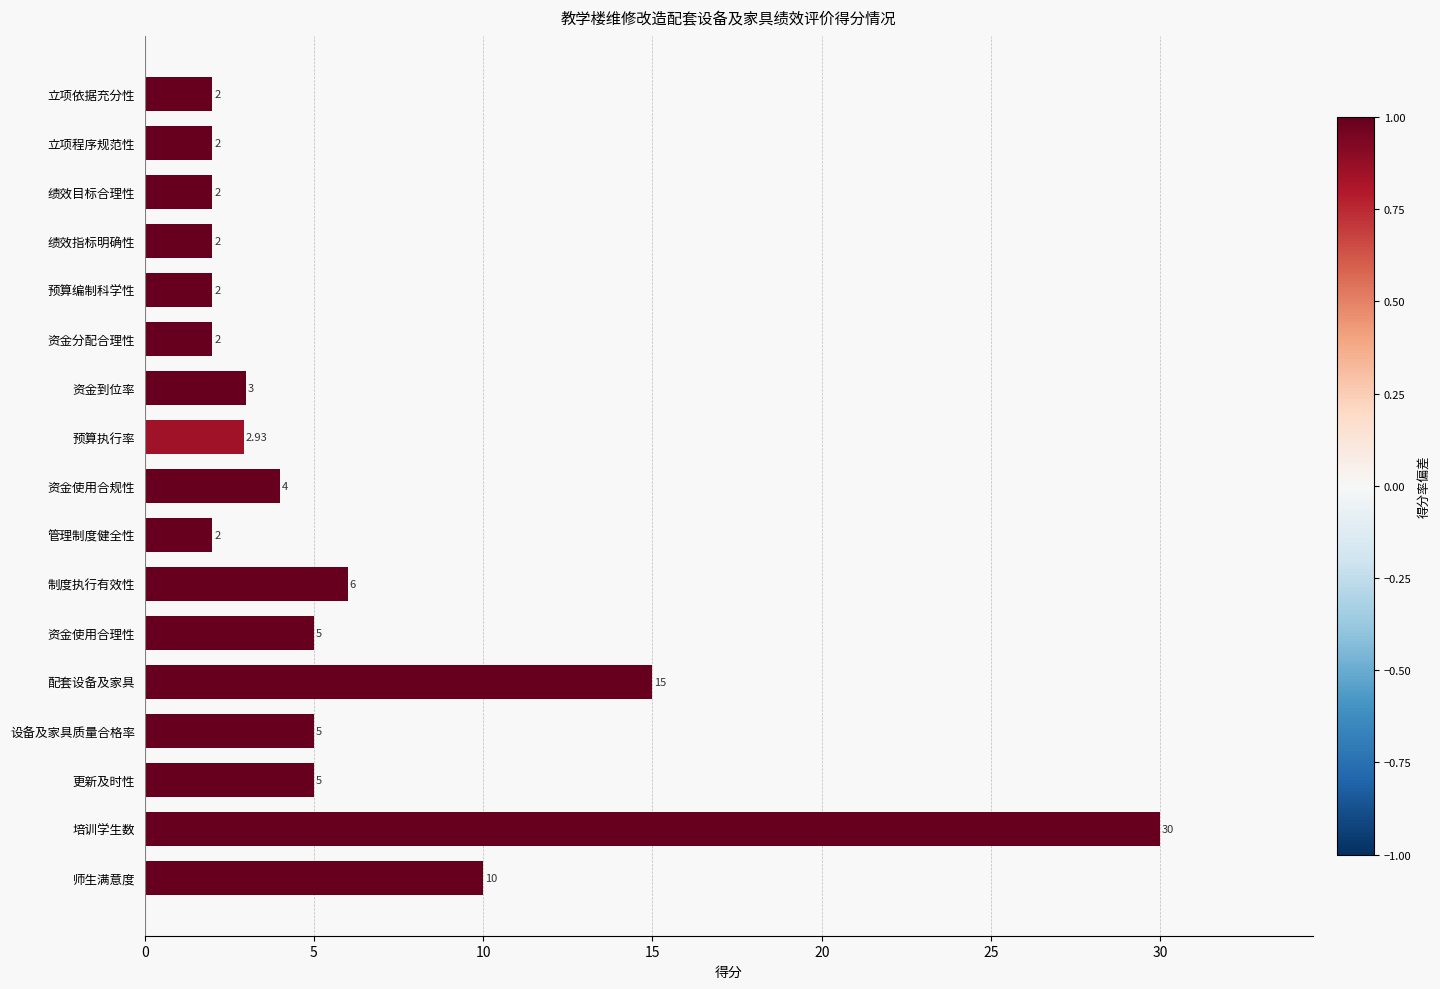

Which has a higher value, 培训学生数 or 资金分配合理性?

培训学生数